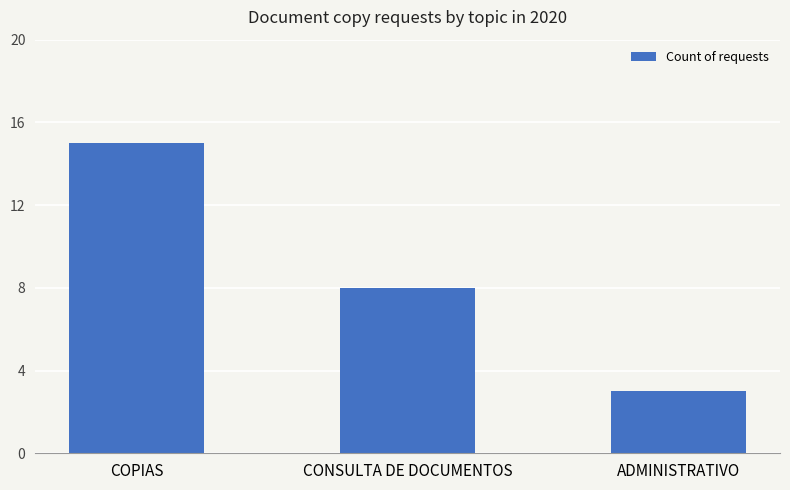

What is the minimum value shown in the chart?

3